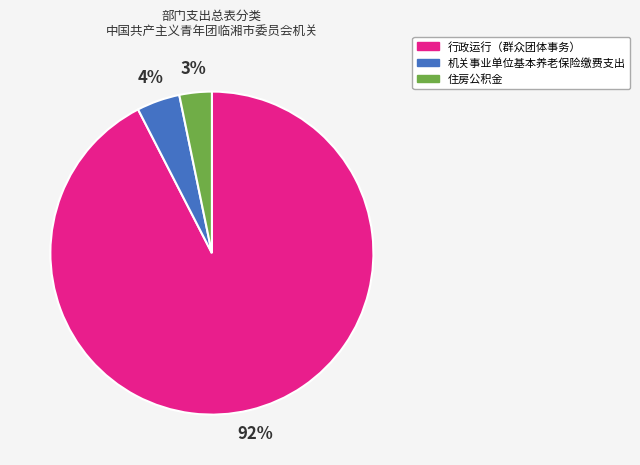

How many slices are in this pie chart?

3